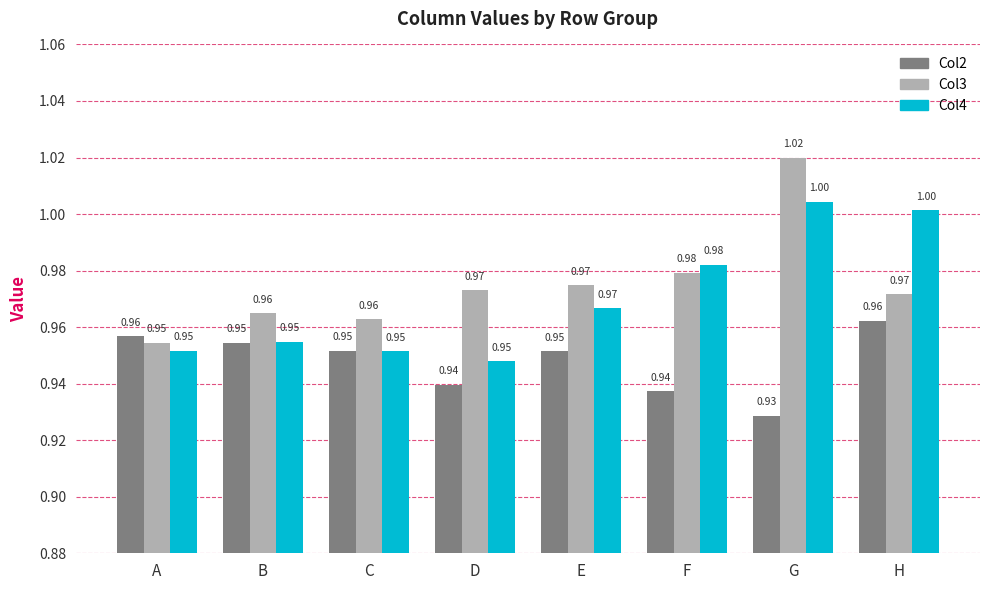

True or false: Col4 has a value of 1.0 at B.

True